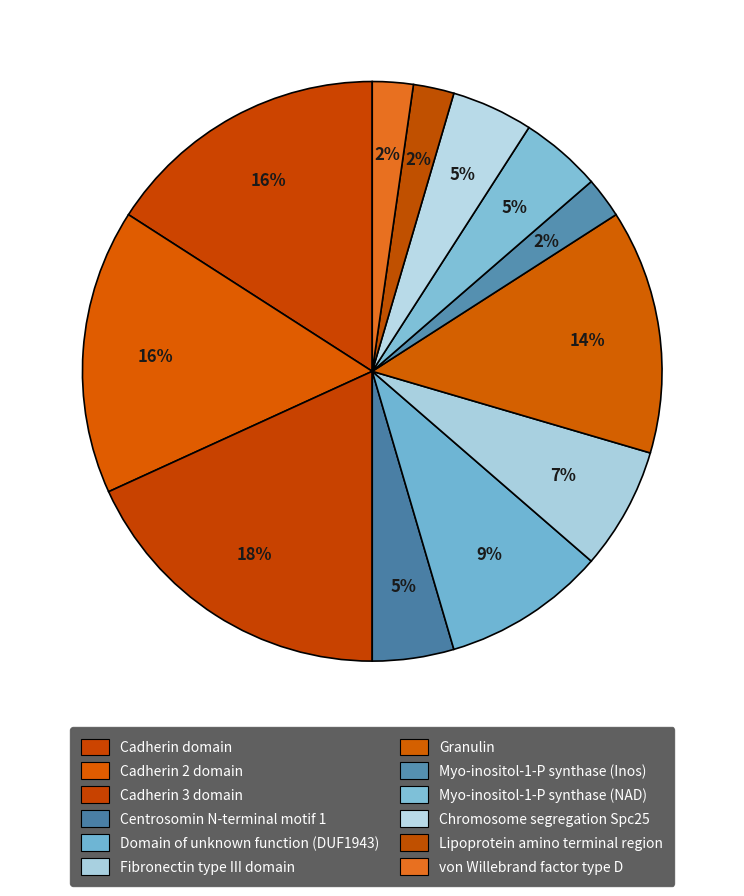

Is there any slice that represents more than half of the pie?

No